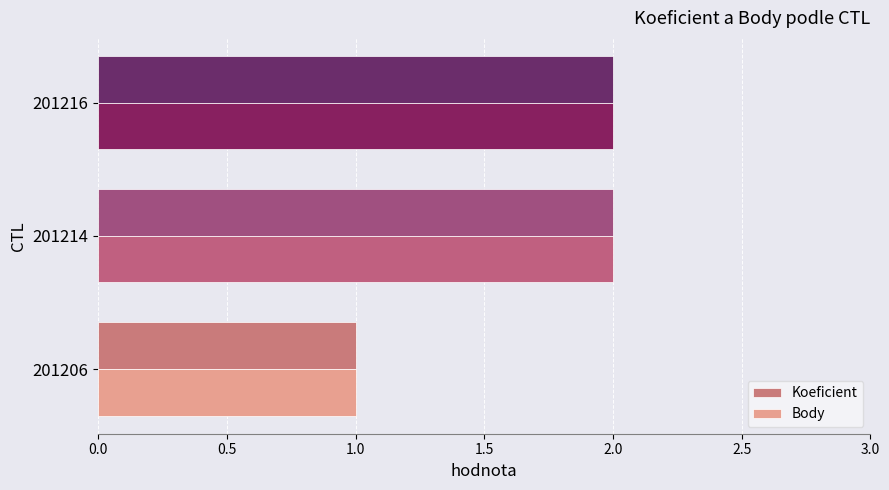

The value of Body at 201216 is 1. True or false?

False